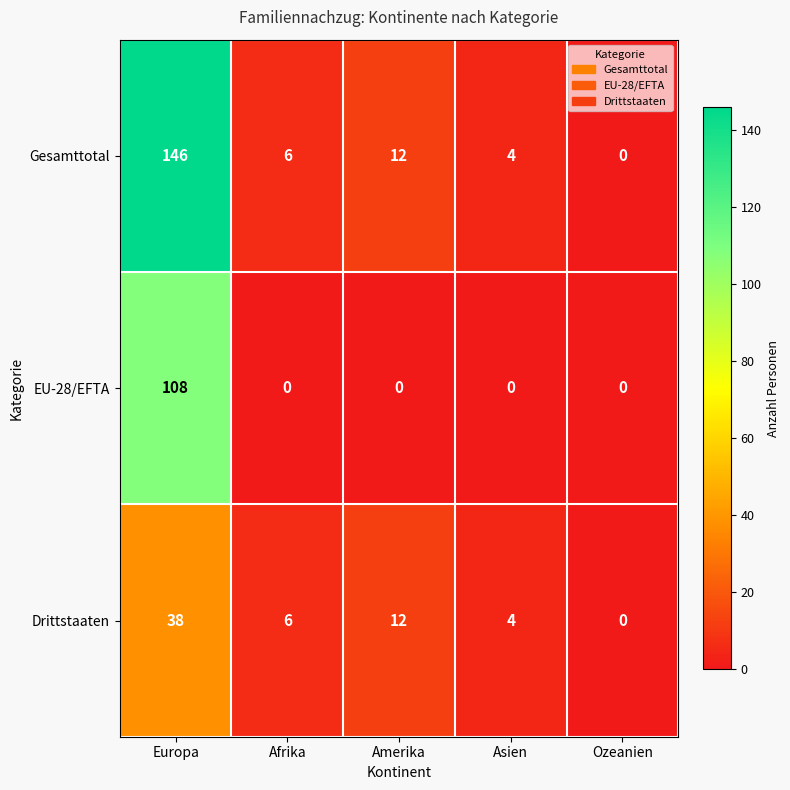

Rank the series by their maximum value, from highest to lowest.

Gesamttotal, EU-28/EFTA, Drittstaaten